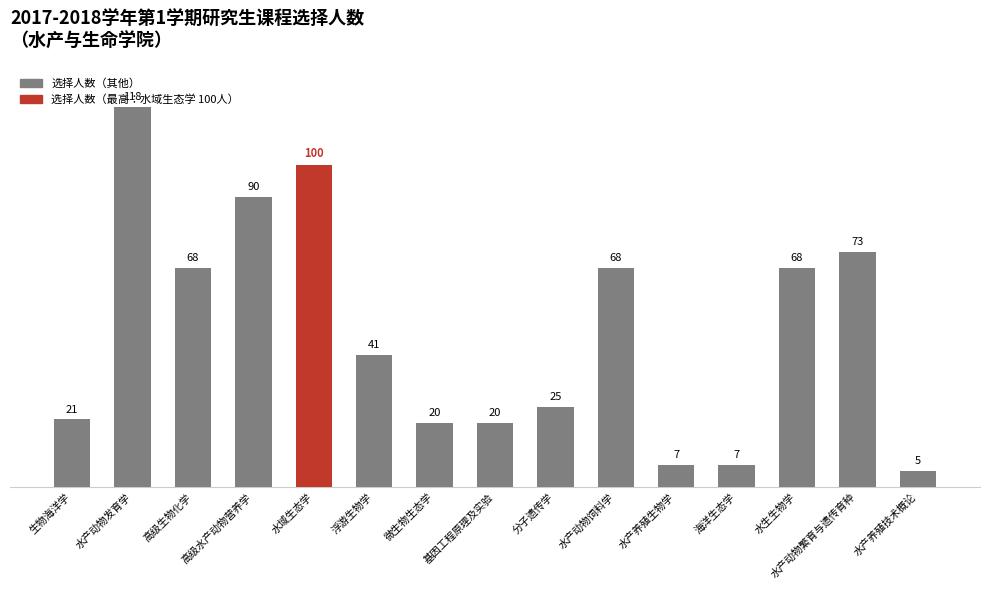

At which category does the chart reach its peak across all series?

水产动物发育学